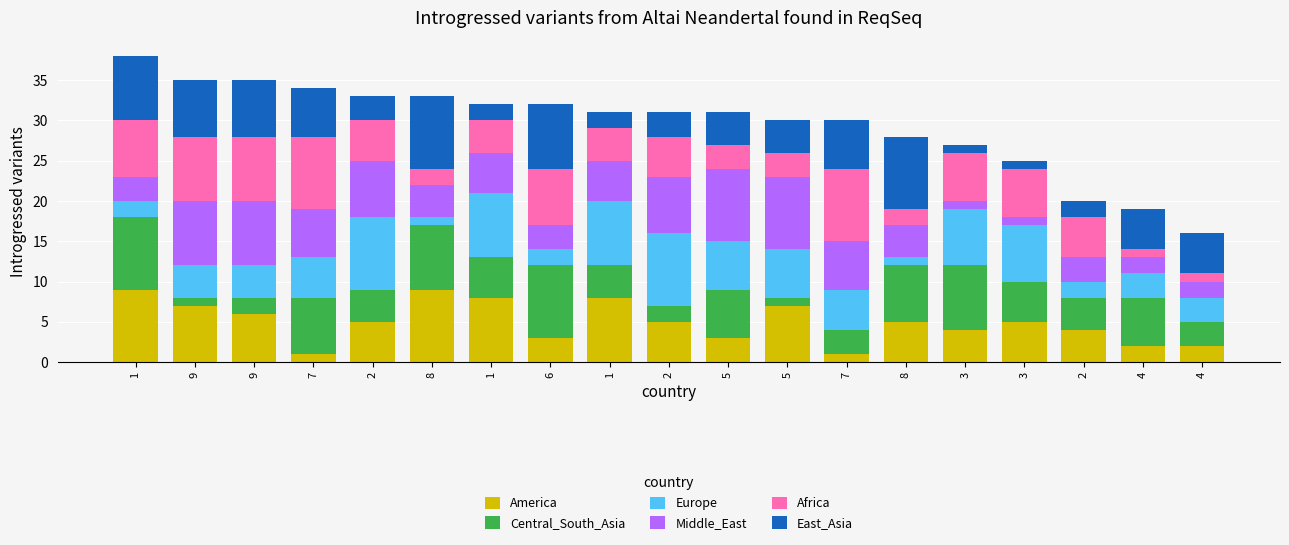

Count the number of data series in this chart.

6